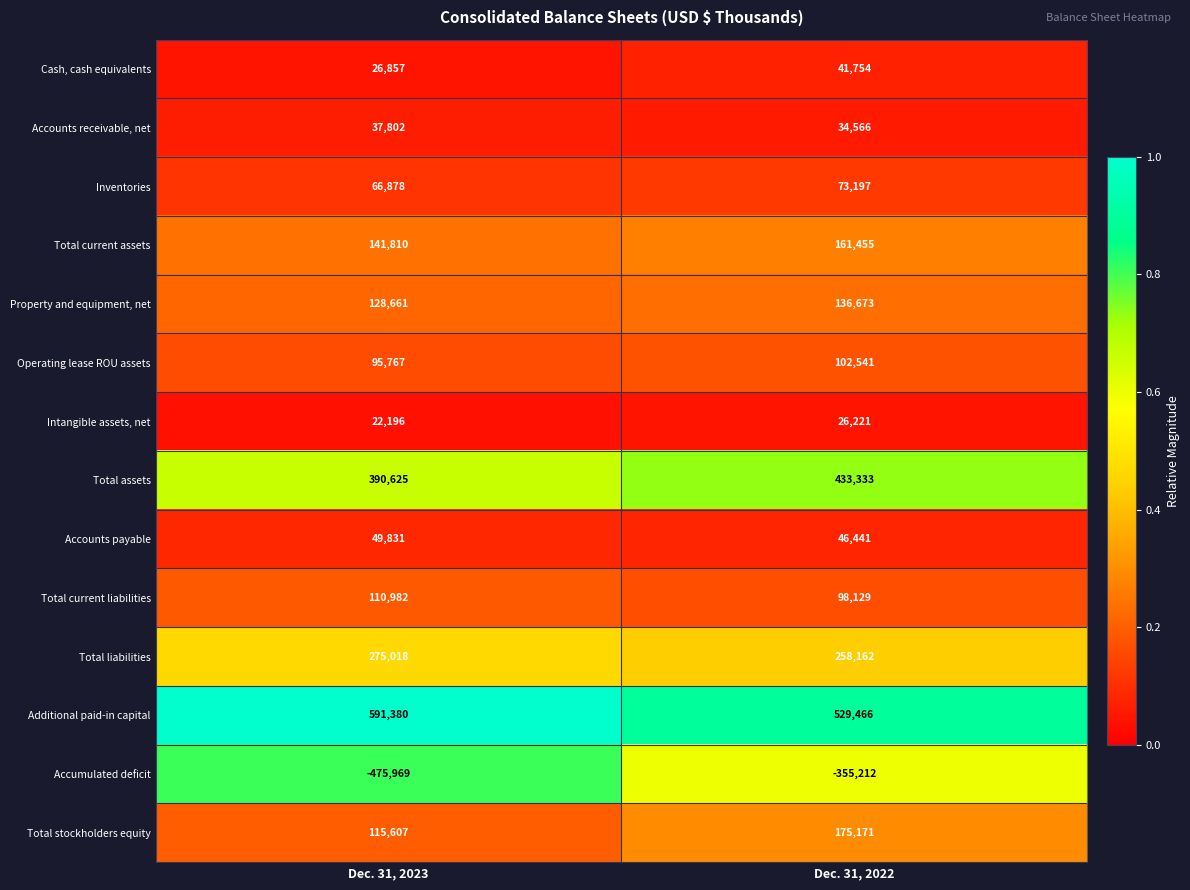

What is the spread (max minus min) of values at Dec. 31, 2022?

884678